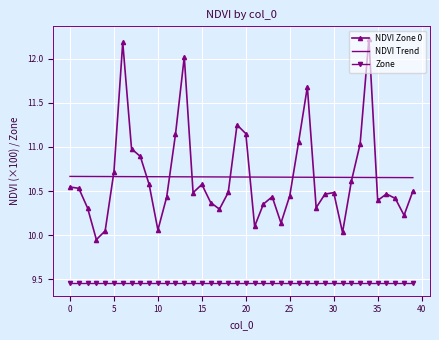

What is the greatest value displayed?

12.2